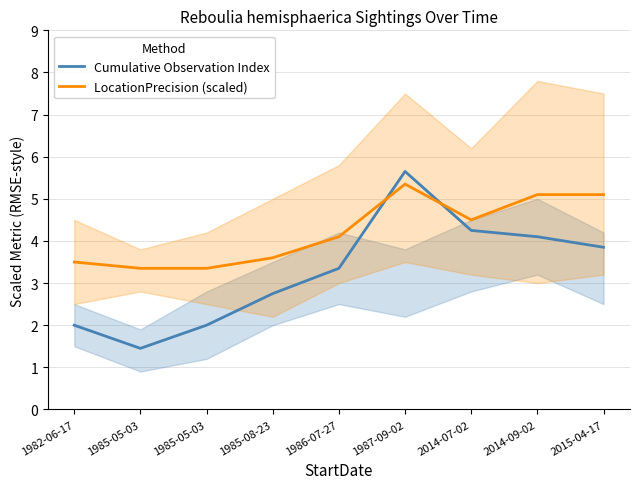

What is the label of the 6th point from the right?

1985-08-23